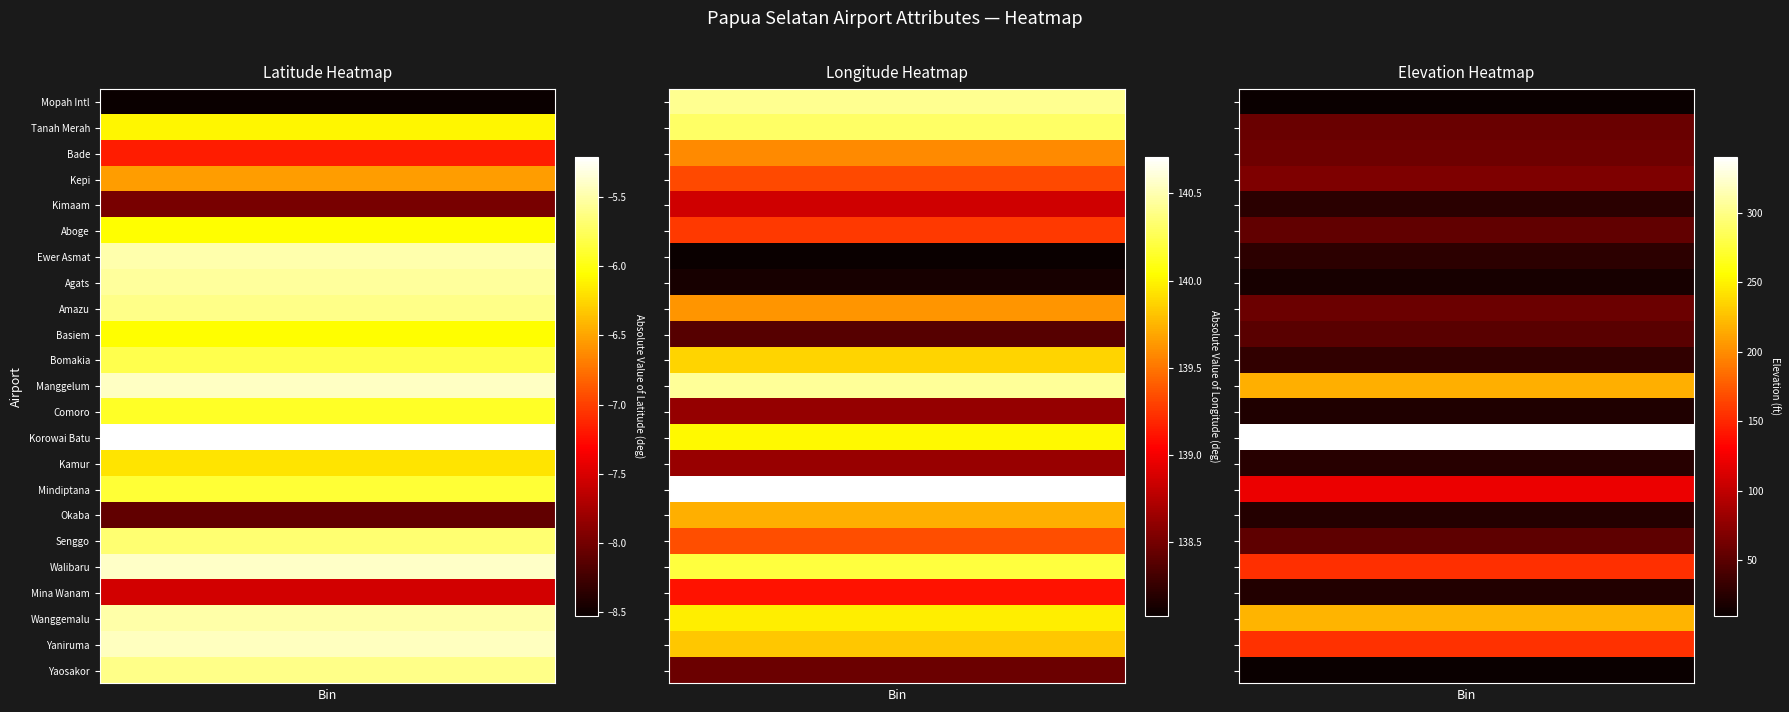

What is the spread (max minus min) of values at 8?

330